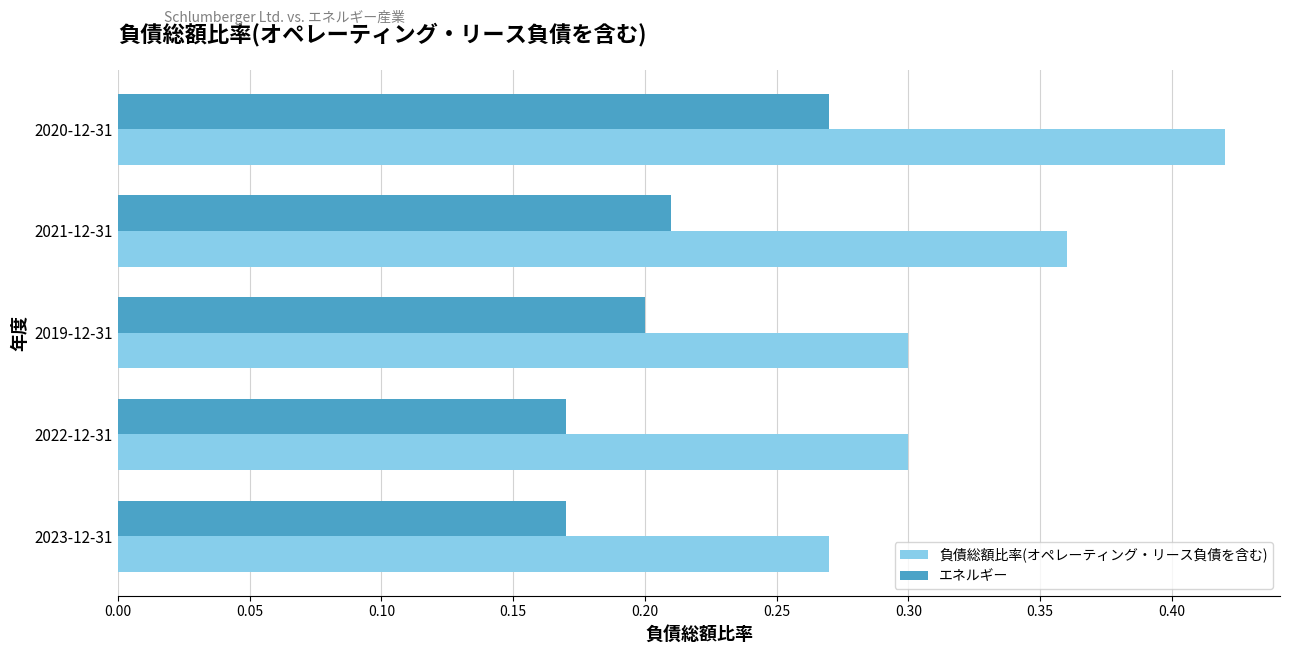

List the series in order of their overall mean, lowest first.

エネルギー, 負債総額比率(オペレーティング・リース負債を含む)